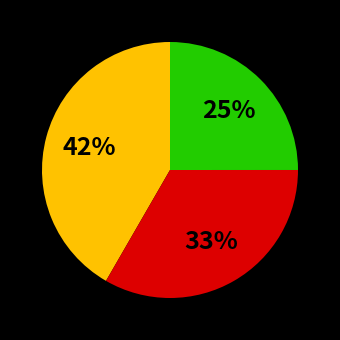

Is there a majority slice in this chart?

No